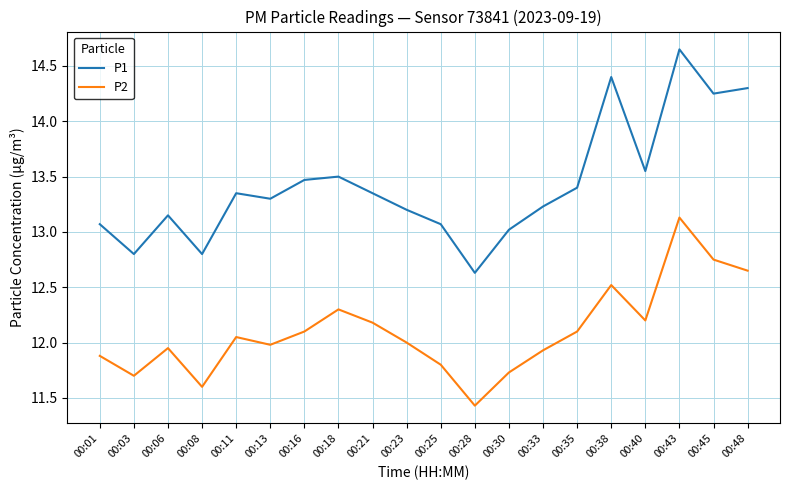

True or false: P1 and P2 cross at least once.

False